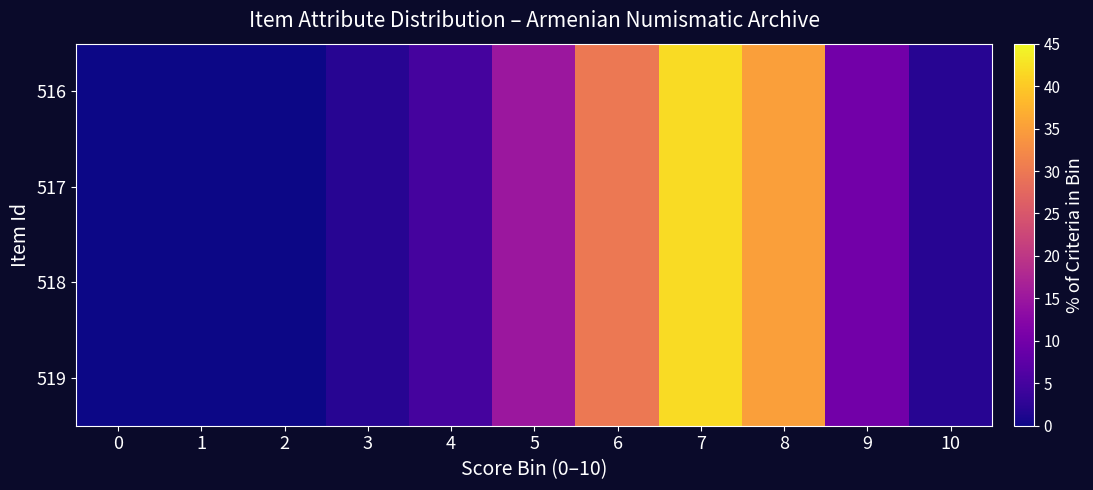

What is the greatest value displayed?

42